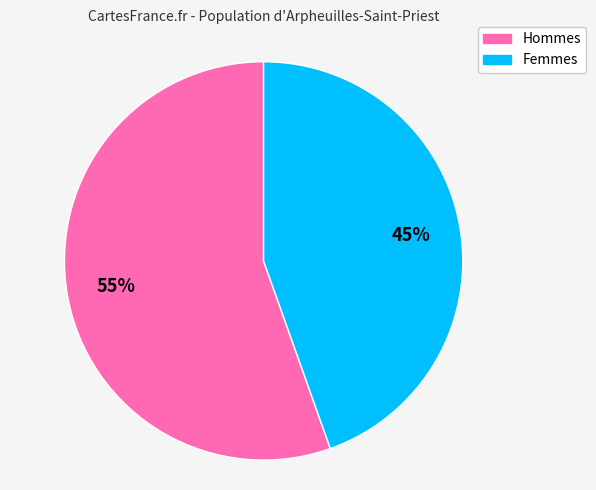

To the nearest percent, what is the average slice percentage?

50%